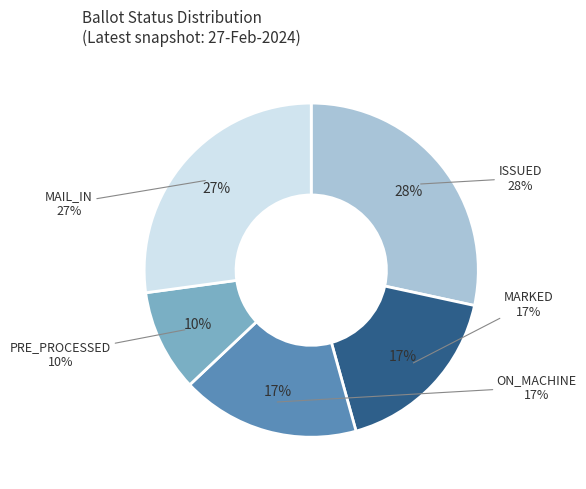

To the nearest percent, what percentage of the pie is PRE_PROCESSED?

10%